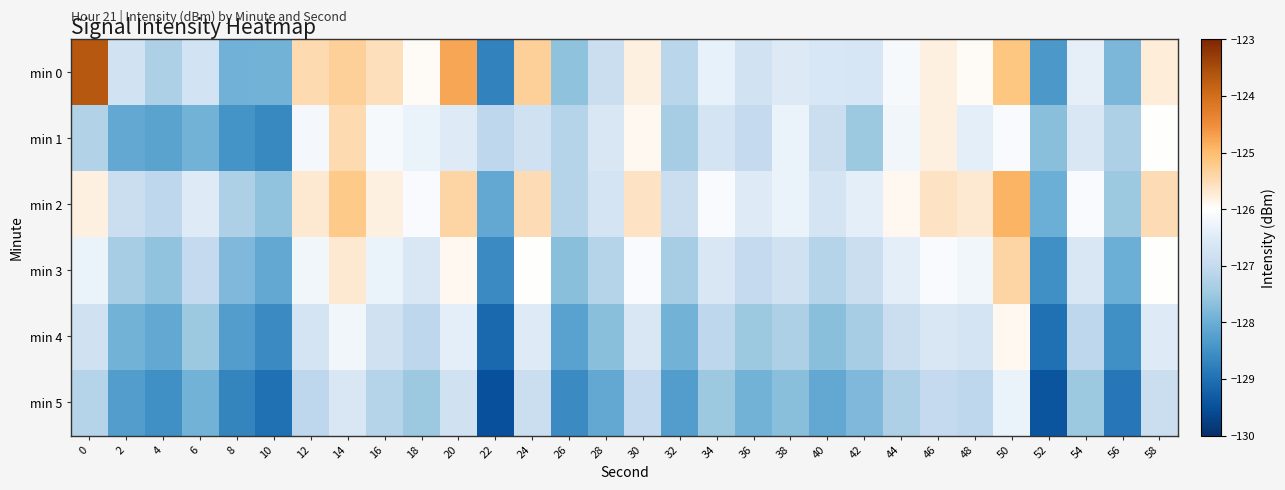

Reading left to right, extract all data points from this chart.

min 0: 0=-123.7	2=-126.8	4=-127.3	6=-126.7	8=-127.9	10=-127.9	12=-125.5	14=-125.3	16=-125.5	18=-125.9	20=-124.8	22=-128.7	24=-125.3	26=-127.6	28=-126.9	30=-125.8	32=-127.1	34=-126.4	36=-126.8	38=-126.5	40=-126.6	42=-126.6	44=-126.1	46=-125.8	48=-125.9	50=-125.2	52=-128.4	54=-126.4	56=-127.8	58=-125.8
min 1: 0=-127.3	2=-128.1	4=-128.2	6=-127.9	8=-128.5	10=-128.6	12=-126.2	14=-125.5	16=-126.1	18=-126.3	20=-126.5	22=-127.1	24=-126.8	26=-127.2	28=-126.6	30=-125.9	32=-127.4	34=-126.7	36=-127.0	38=-126.3	40=-126.9	42=-127.5	44=-126.2	46=-125.8	48=-126.4	50=-126.1	52=-127.7	54=-126.6	56=-127.3	58=-126.0
min 2: 0=-125.8	2=-126.9	4=-127.1	6=-126.5	8=-127.3	10=-127.6	12=-125.7	14=-125.2	16=-125.8	18=-126.1	20=-125.4	22=-128.1	24=-125.5	26=-127.2	28=-126.7	30=-125.6	32=-126.9	34=-126.1	36=-126.5	38=-126.3	40=-126.7	42=-126.4	44=-125.9	46=-125.6	48=-125.7	50=-124.9	52=-128.0	54=-126.1	56=-127.5	58=-125.5
min 3: 0=-126.3	2=-127.4	4=-127.6	6=-127.0	8=-127.8	10=-128.1	12=-126.2	14=-125.7	16=-126.3	18=-126.6	20=-125.9	22=-128.6	24=-126.0	26=-127.7	28=-127.2	30=-126.1	32=-127.4	34=-126.6	36=-127.0	38=-126.8	40=-127.2	42=-126.9	44=-126.4	46=-126.1	48=-126.2	50=-125.4	52=-128.5	54=-126.6	56=-128.0	58=-126.0
min 4: 0=-126.8	2=-127.9	4=-128.1	6=-127.5	8=-128.3	10=-128.6	12=-126.7	14=-126.2	16=-126.8	18=-127.1	20=-126.4	22=-129.1	24=-126.5	26=-128.2	28=-127.7	30=-126.6	32=-127.9	34=-127.1	36=-127.5	38=-127.3	40=-127.7	42=-127.4	44=-126.9	46=-126.6	48=-126.7	50=-125.9	52=-129.0	54=-127.1	56=-128.5	58=-126.5
min 5: 0=-127.2	2=-128.3	4=-128.5	6=-127.9	8=-128.7	10=-129.0	12=-127.1	14=-126.6	16=-127.2	18=-127.5	20=-126.8	22=-129.5	24=-126.9	26=-128.6	28=-128.1	30=-127.0	32=-128.3	34=-127.5	36=-127.9	38=-127.7	40=-128.1	42=-127.8	44=-127.3	46=-127.0	48=-127.1	50=-126.3	52=-129.4	54=-127.5	56=-128.9	58=-126.9